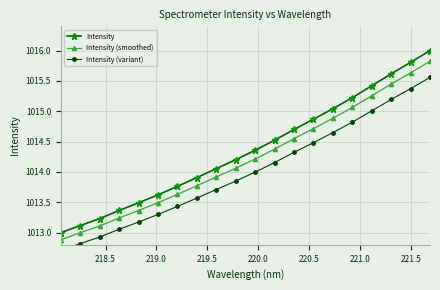

What is the minimum value for Intensity (smoothed)?

1012.9